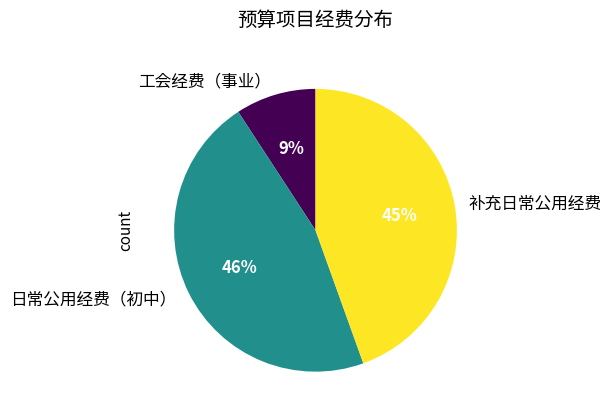

Do 日常公用经费（初中） and 工会经费（事业） together represent more than half of the pie?

Yes